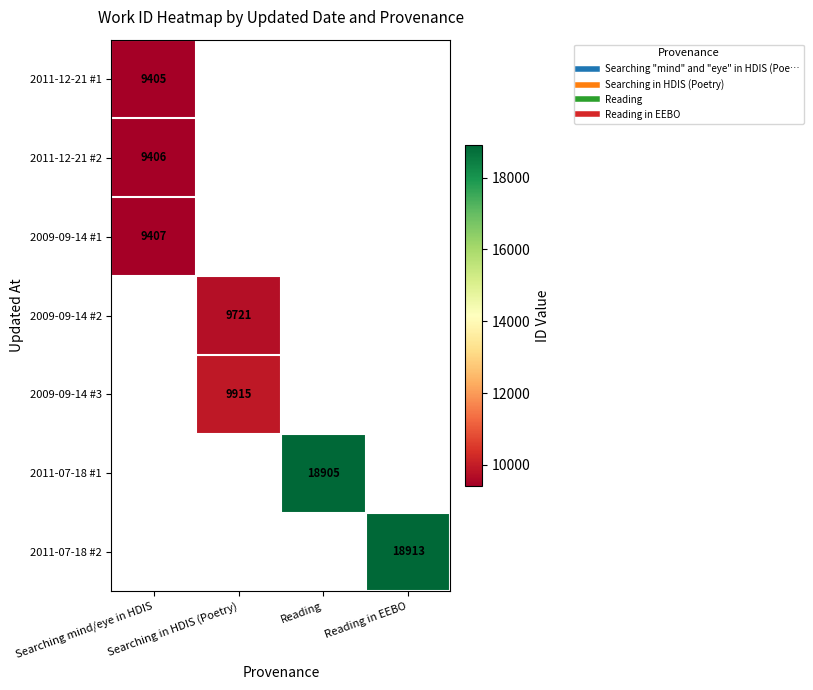

At how many categories does at least one series exceed 14338?

2